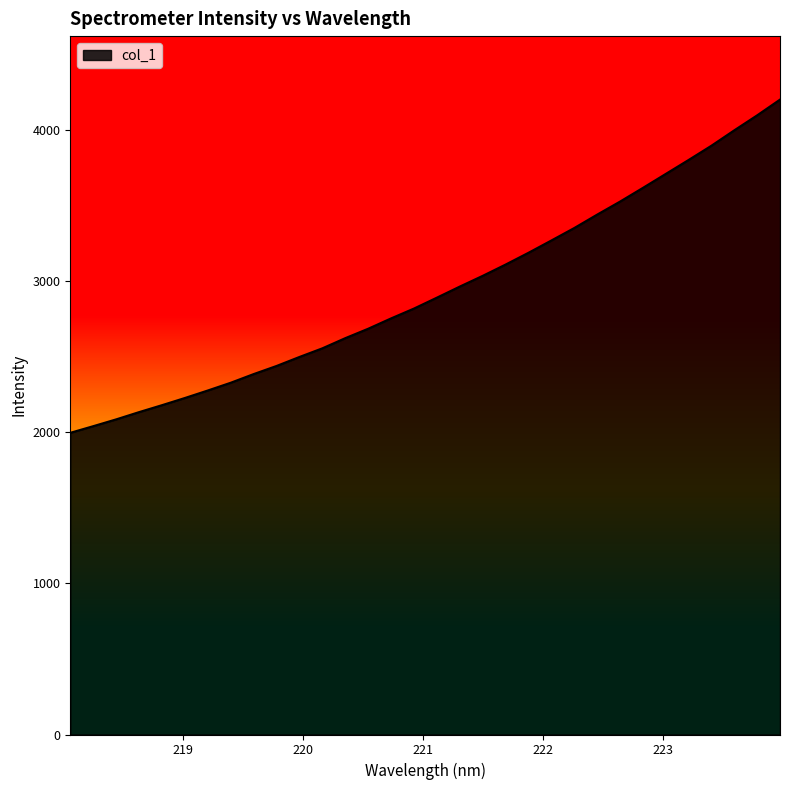

What is the smallest value displayed?

1994.7